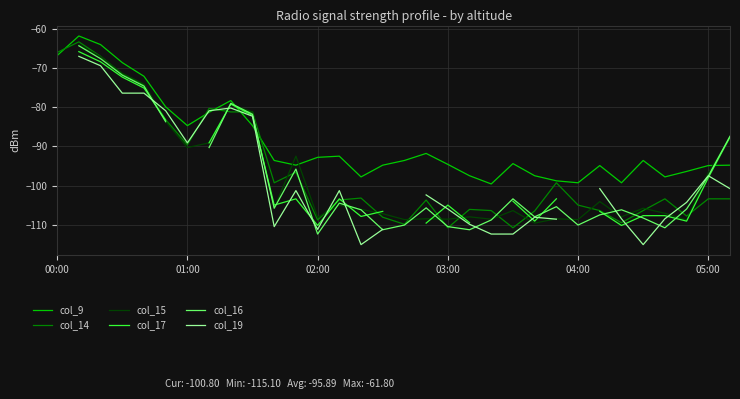

True or false: col_9 has a value of -130.5 at 05:00.

False